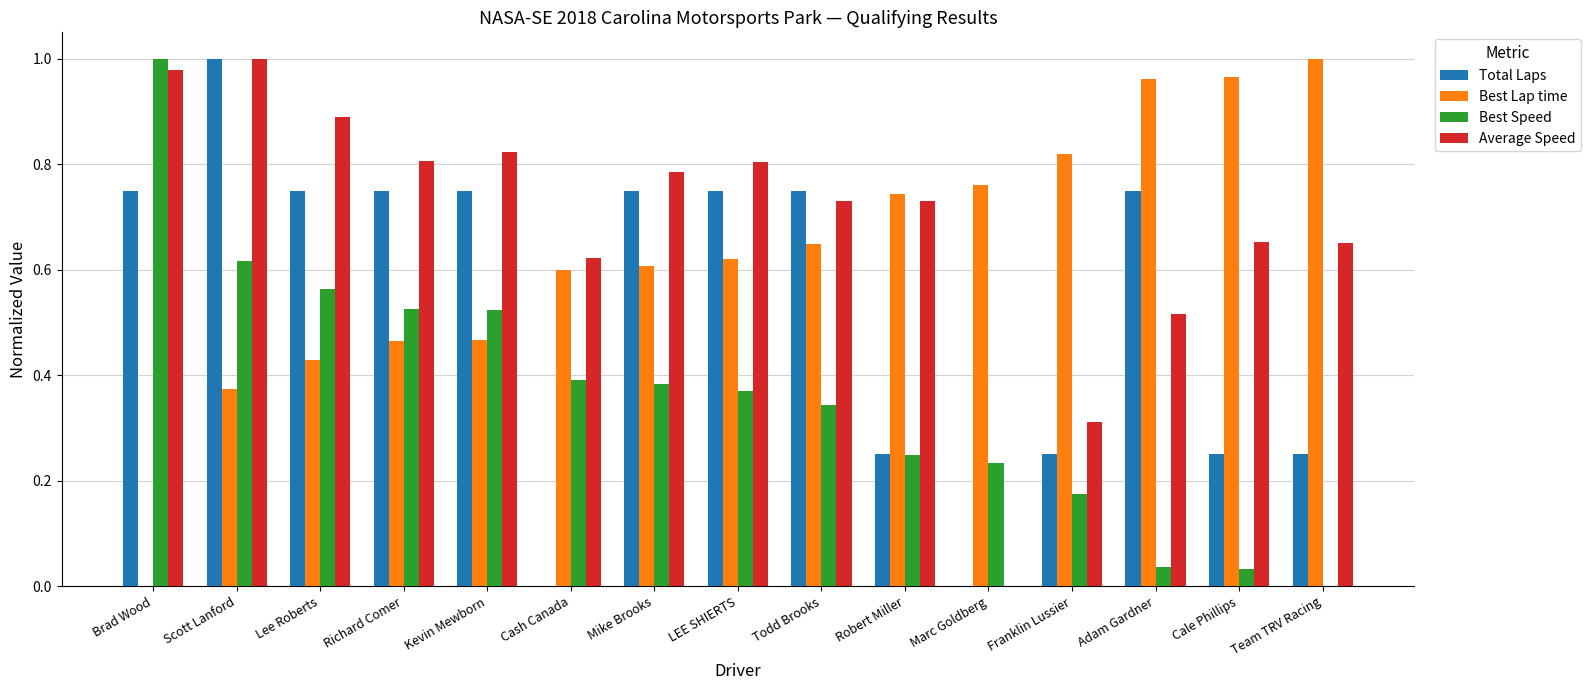

At which label does Best Lap time reach its peak?

Team TRV Racing